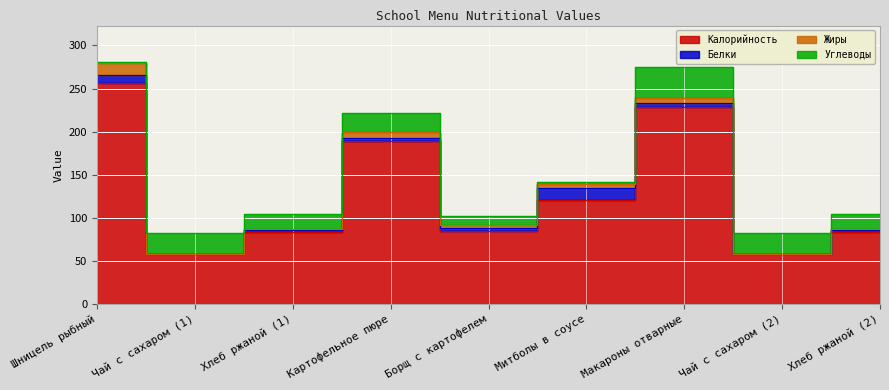

At which category is the sum across all series the highest?

Шницель рыбный